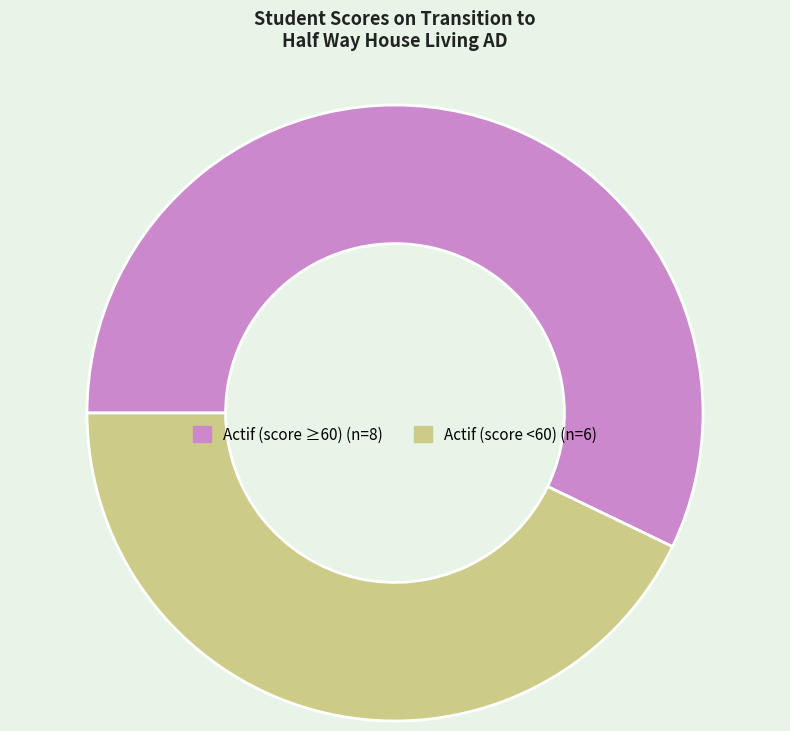

Is there a majority slice in this chart?

Yes